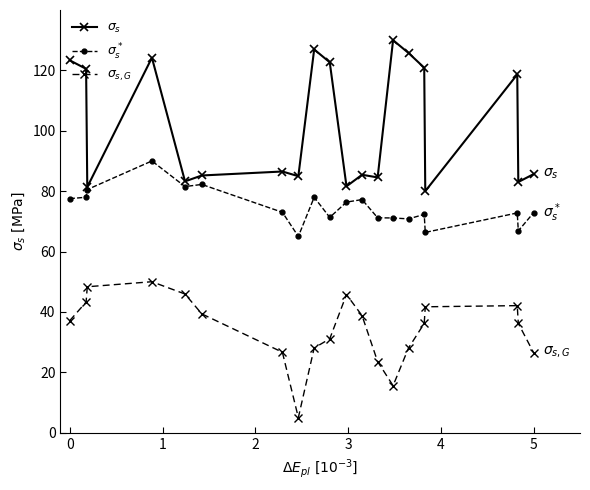

How many distinct data groups are displayed?

3